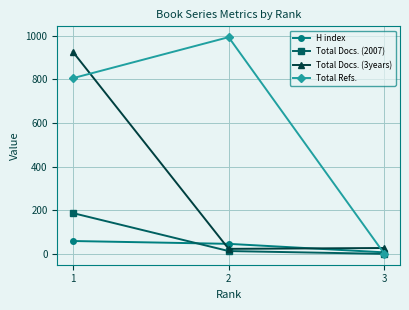

What are all the series names shown in the legend?

H index, Total Docs. (2007), Total Docs. (3years), Total Refs.